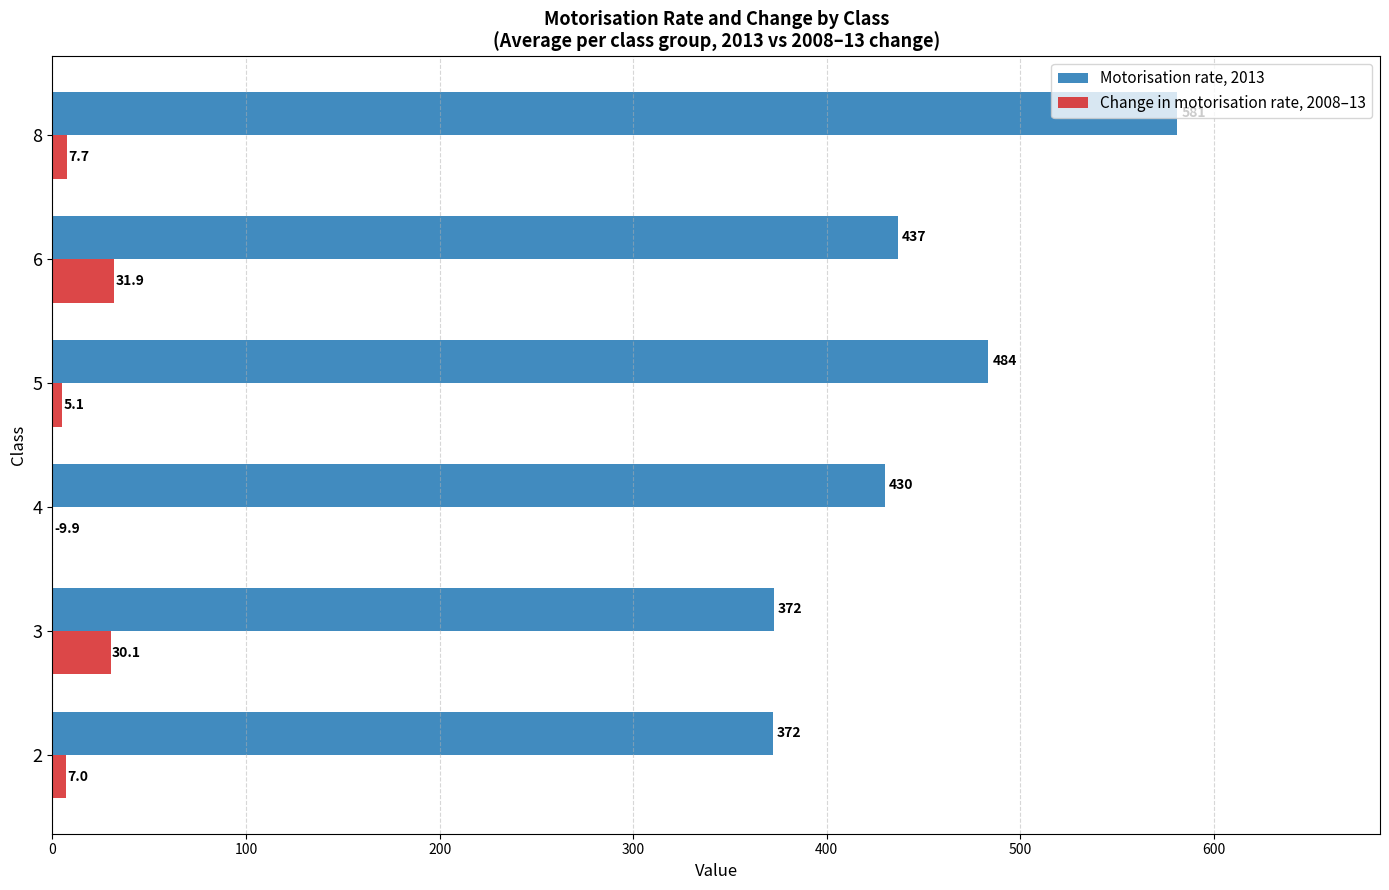

What is the value of the Change in motorisation rate, 2008–13 bar at the 6th from the left?

7.7